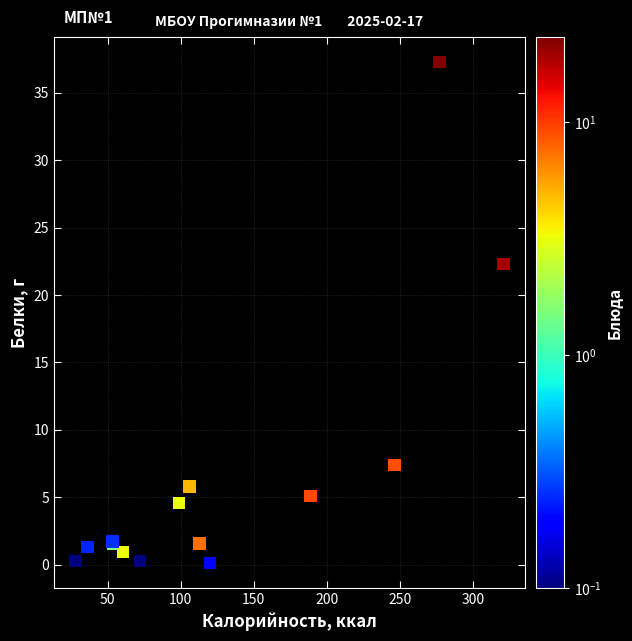

What Y value in the scatter plot is closest to 18?

22.3